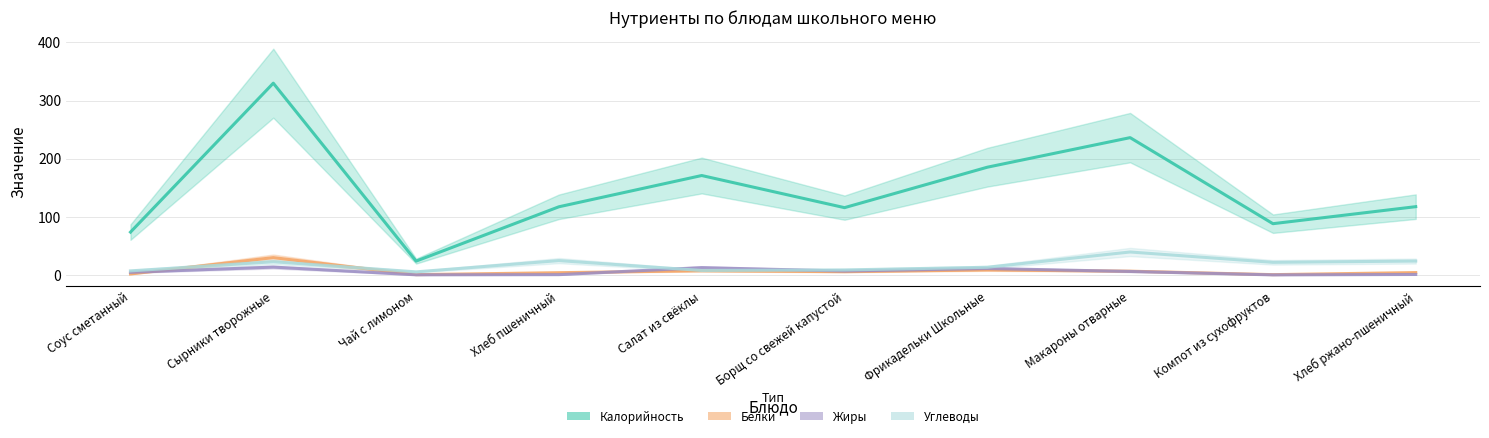

True or false: Углеводы has a value of 13.1 at Фрикадельки Школьные.

True